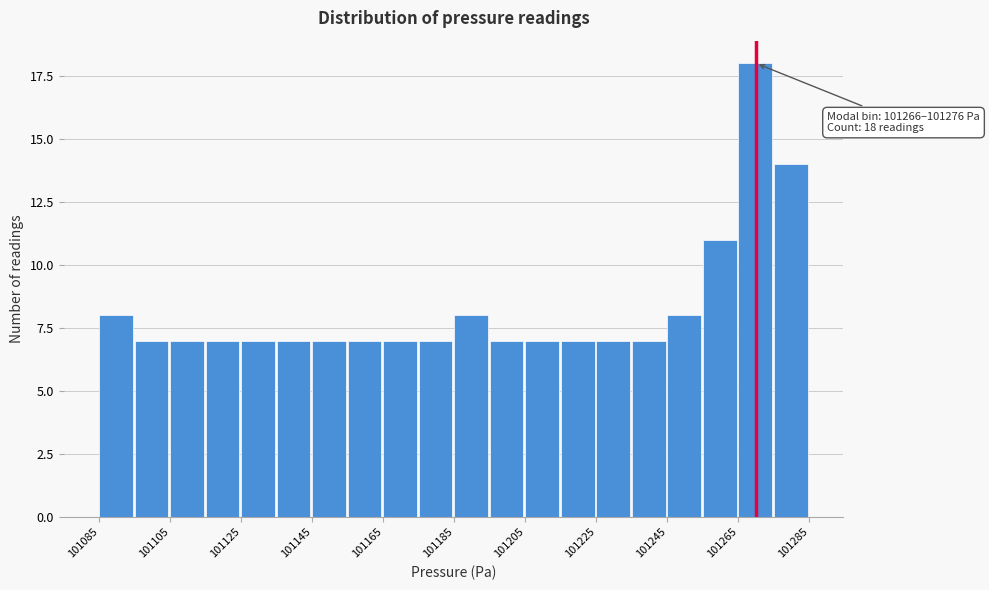

Around what value on the x-axis is the tallest bar? Give the approximate position of its centre, as read against the axis.

101270